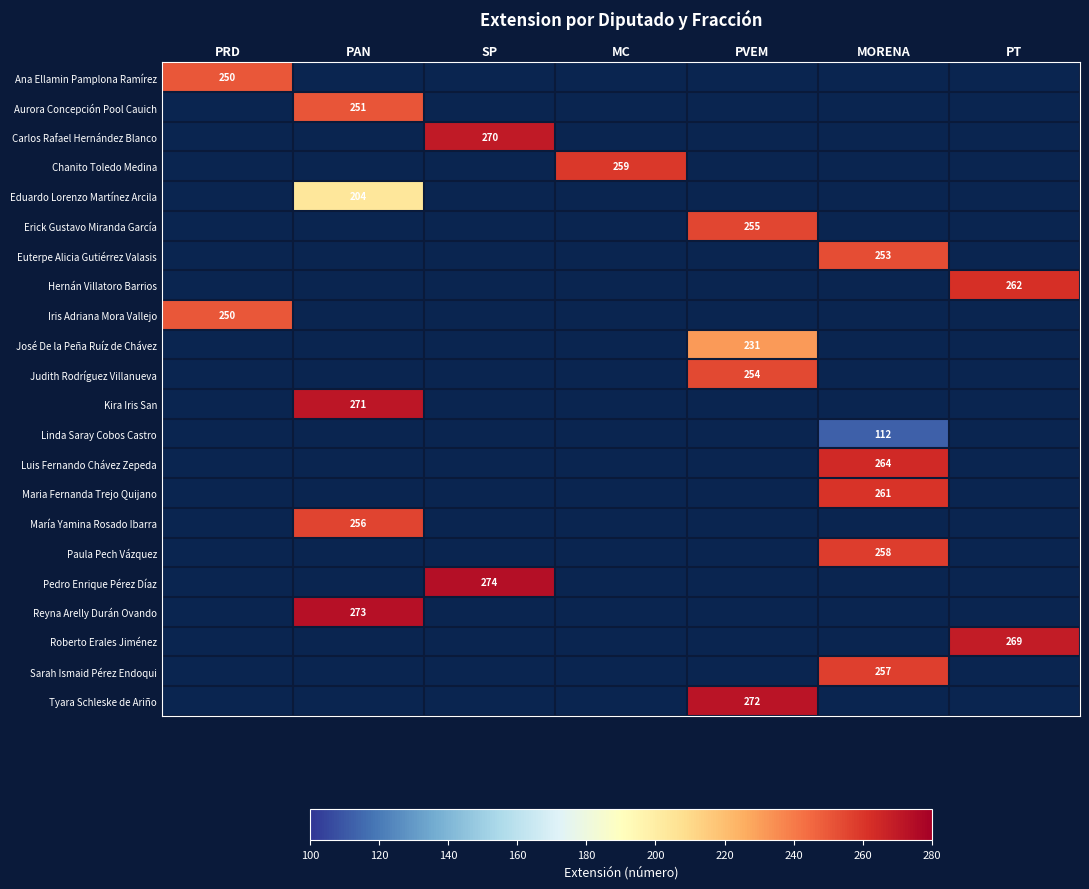

At how many categories does at least one series exceed 238?

7